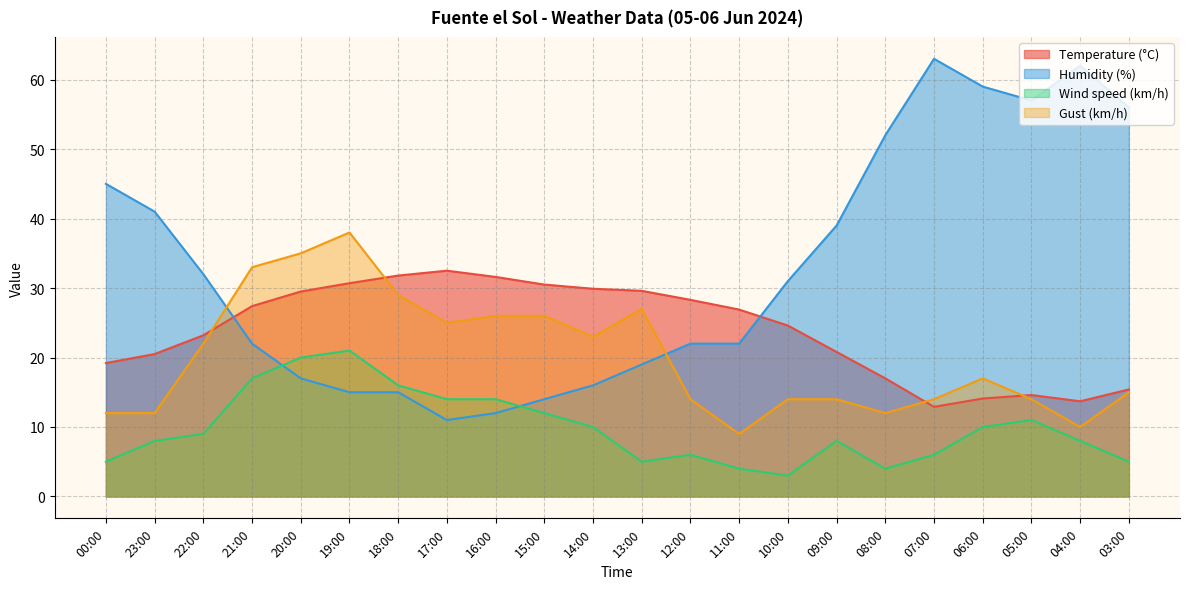

What value does the Humidity (%) series have at 18:00?

15.0